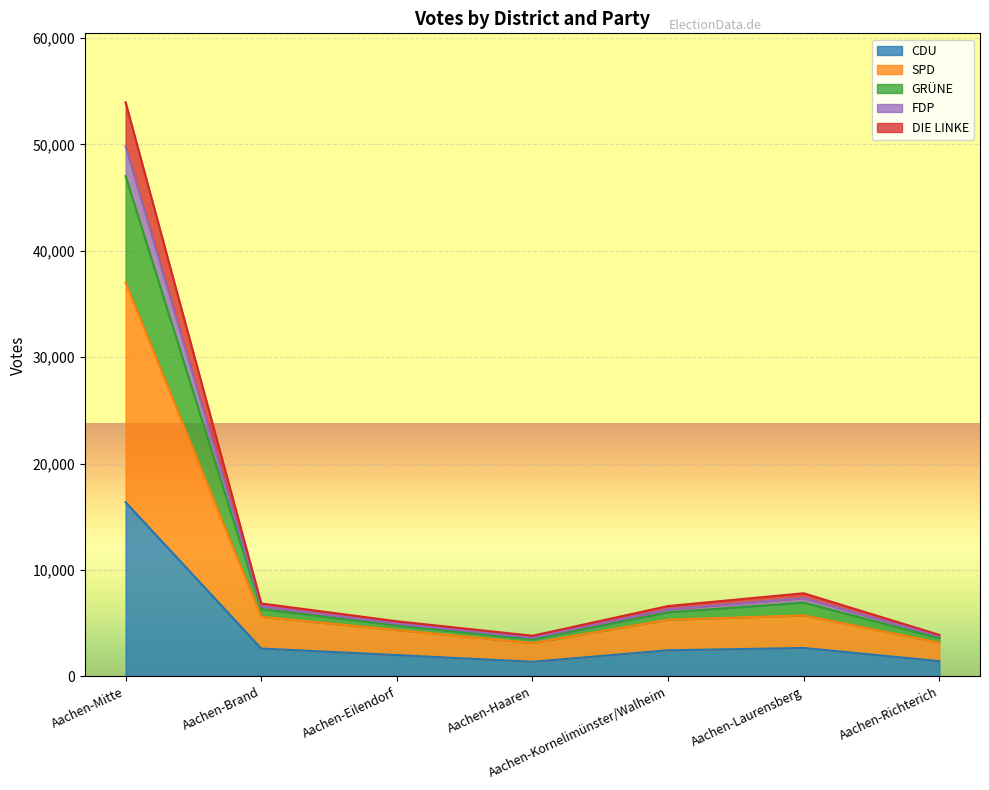

Between Aachen-Laurensberg and Aachen-Eilendorf, which is larger?

Aachen-Laurensberg